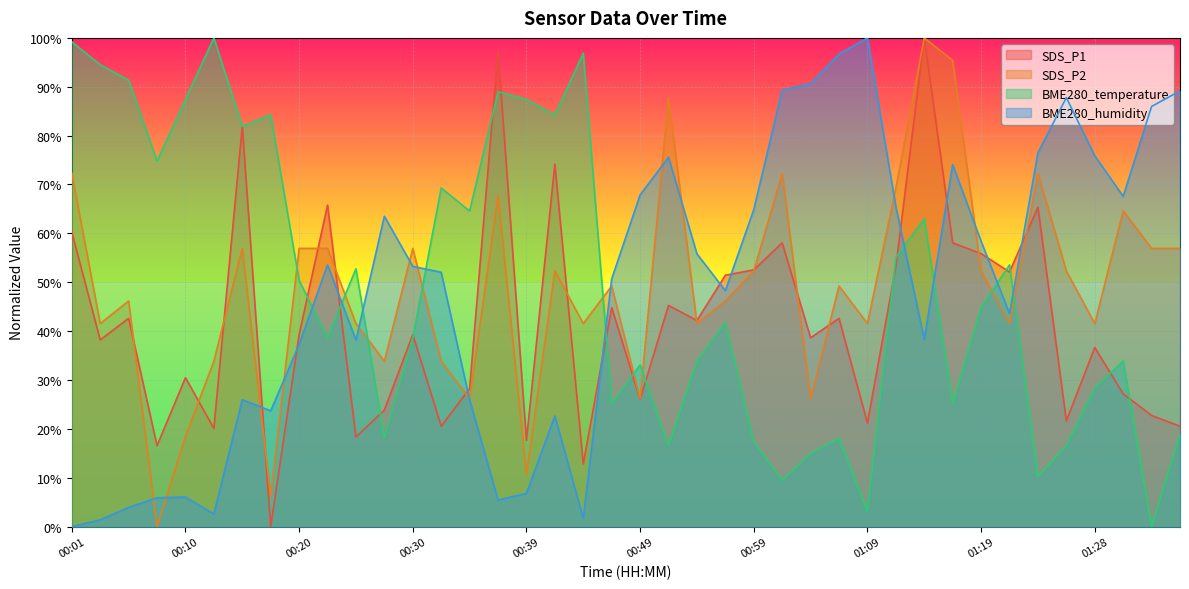

The value of SDS_P2 at 00:59 is 52.3. True or false?

True